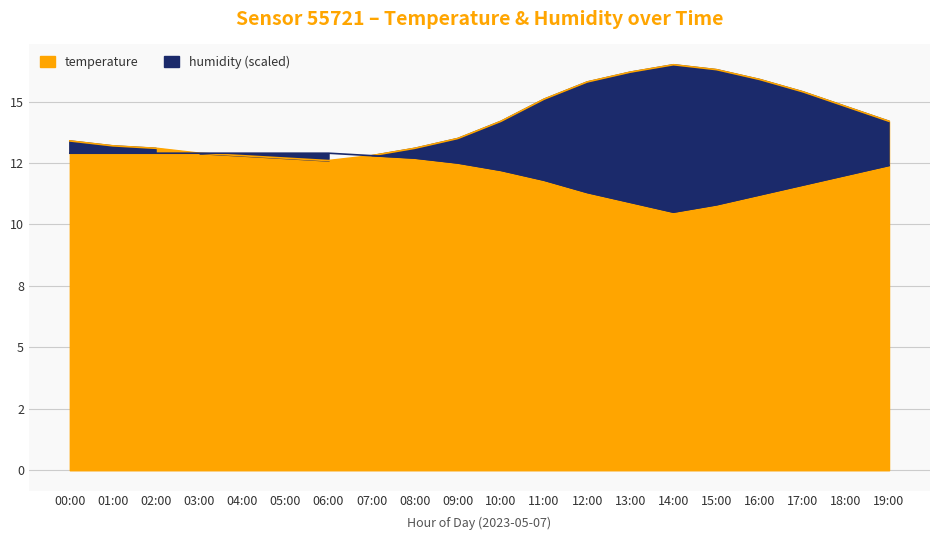

Is it true that temperature equals 21.4 at 11:00?

False